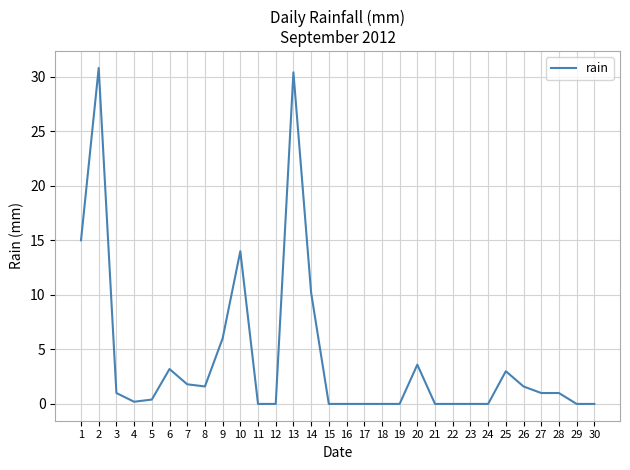

Is it true that the value at 23 is 0.0?

True